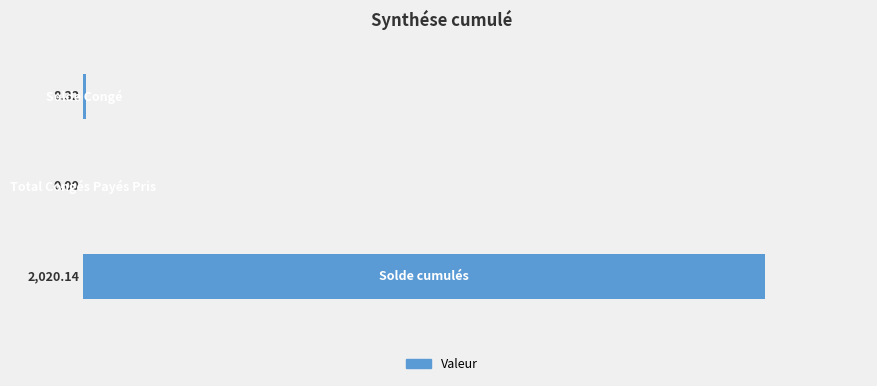

Are the bars grouped side by side (vs. stacked)?

No